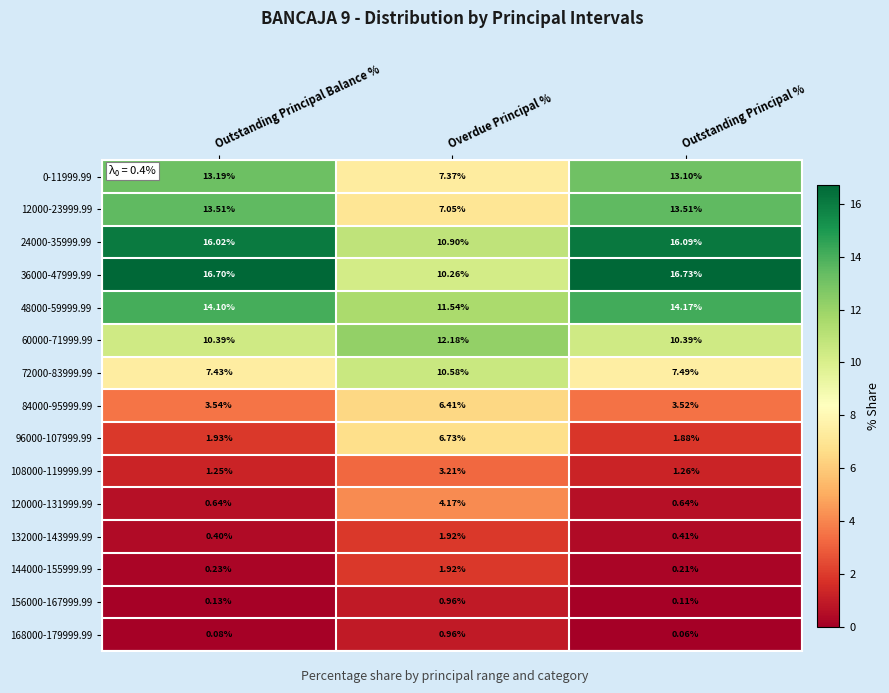

Rank the categories by 96000-107999.99 value from highest to lowest.

Overdue Principal %, Outstanding Principal Balance %, Outstanding Principal %